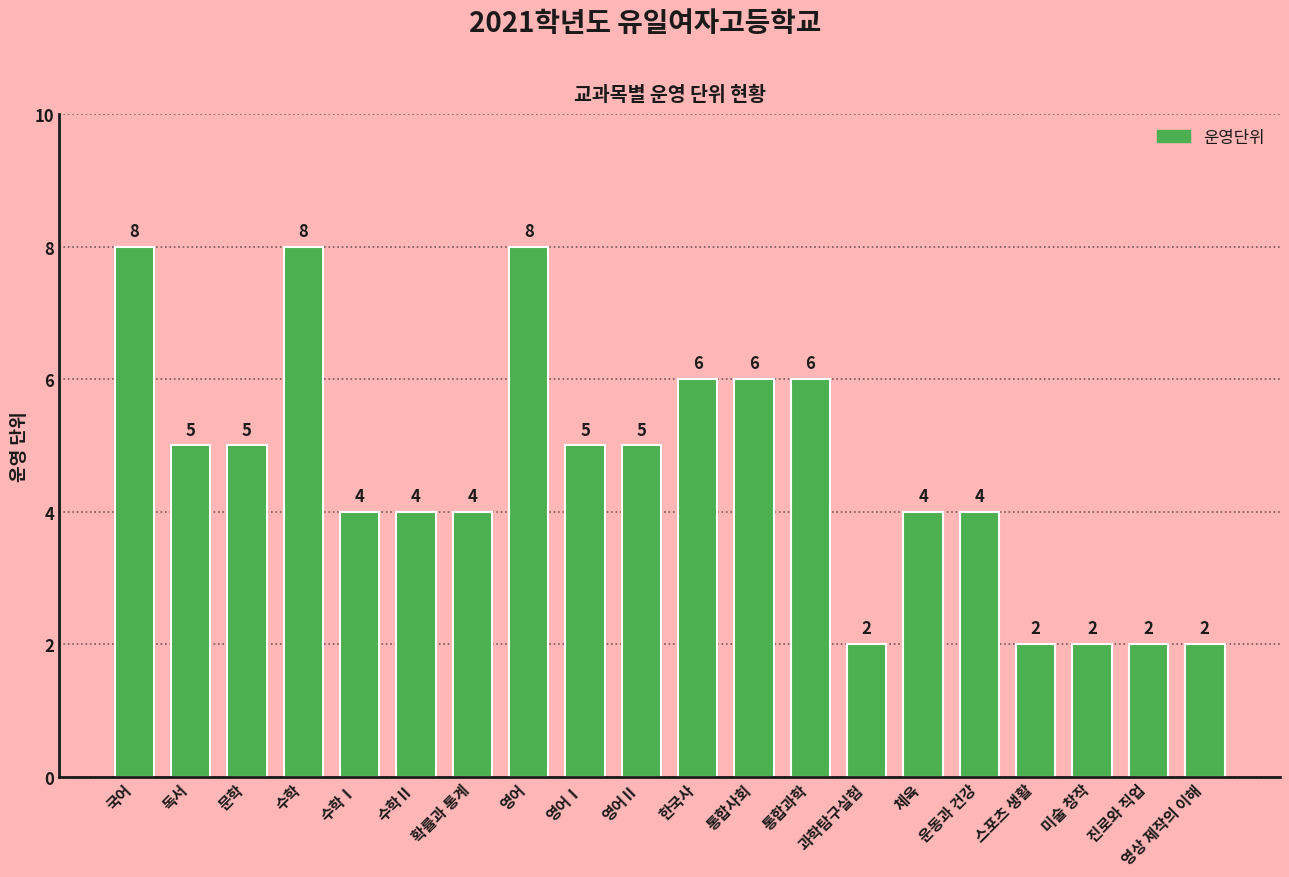

How many values are between 4 and 6?

12